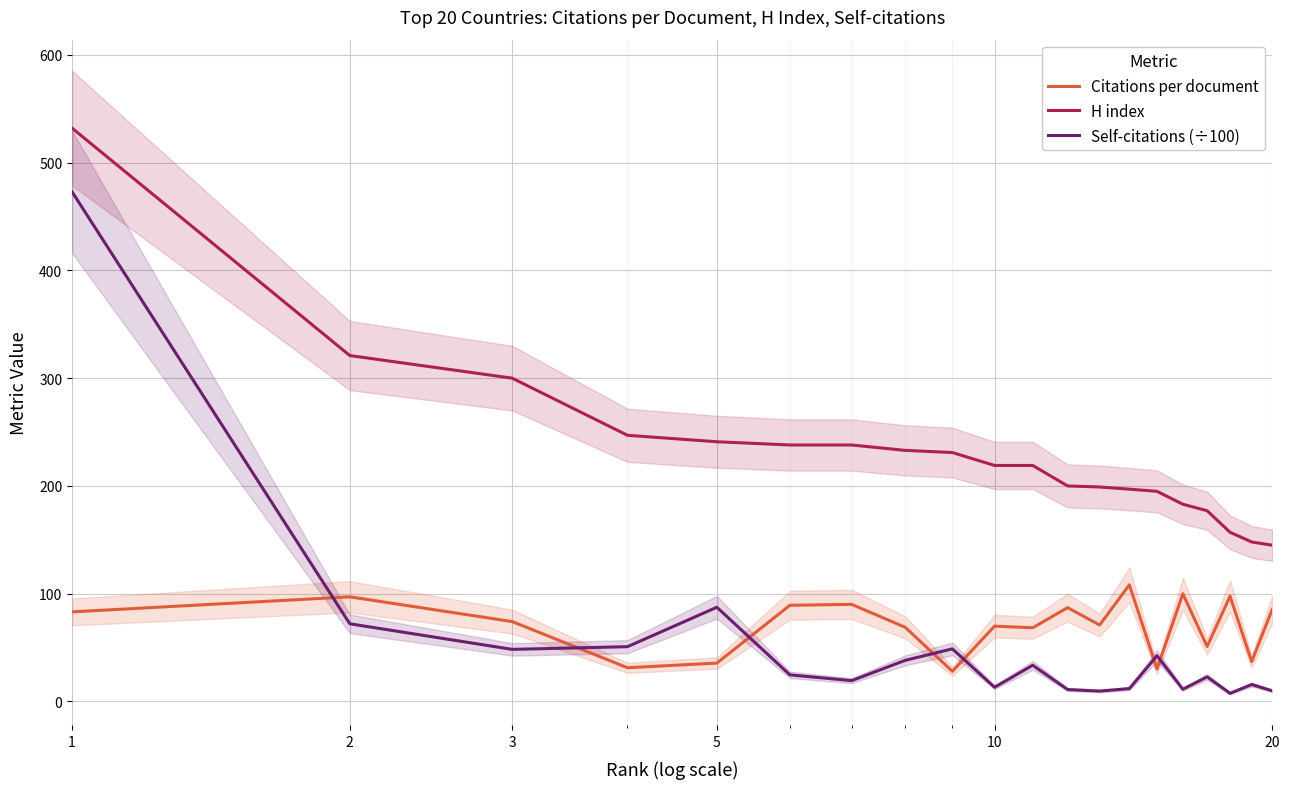

True or false: Citations per document has more than 2 points higher than both neighbors.

True